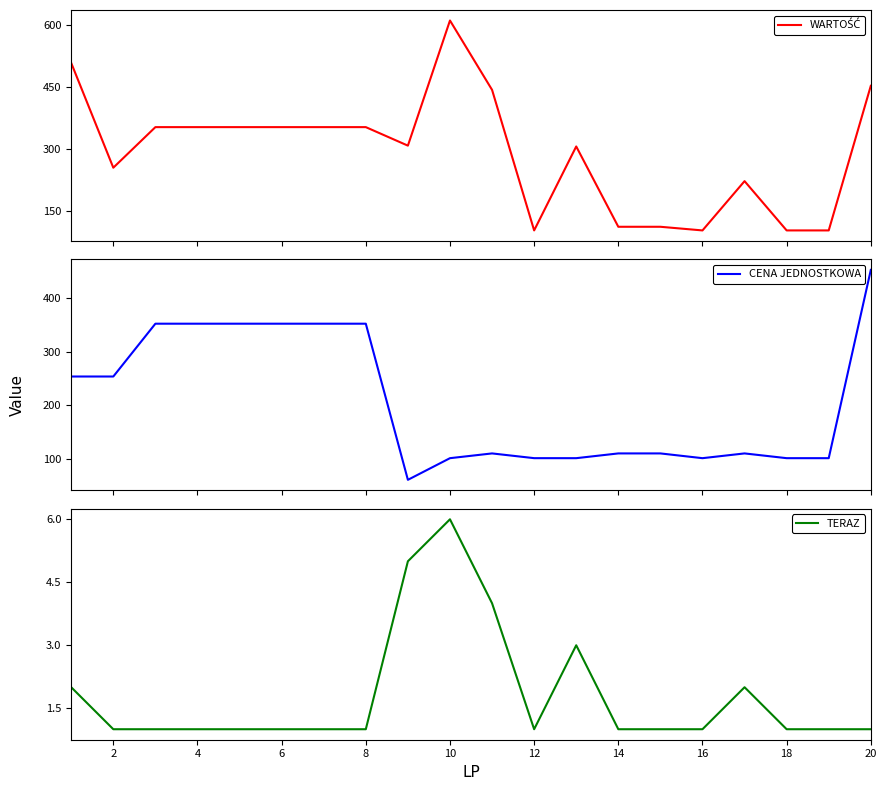

What is the greatest value displayed?

611.0